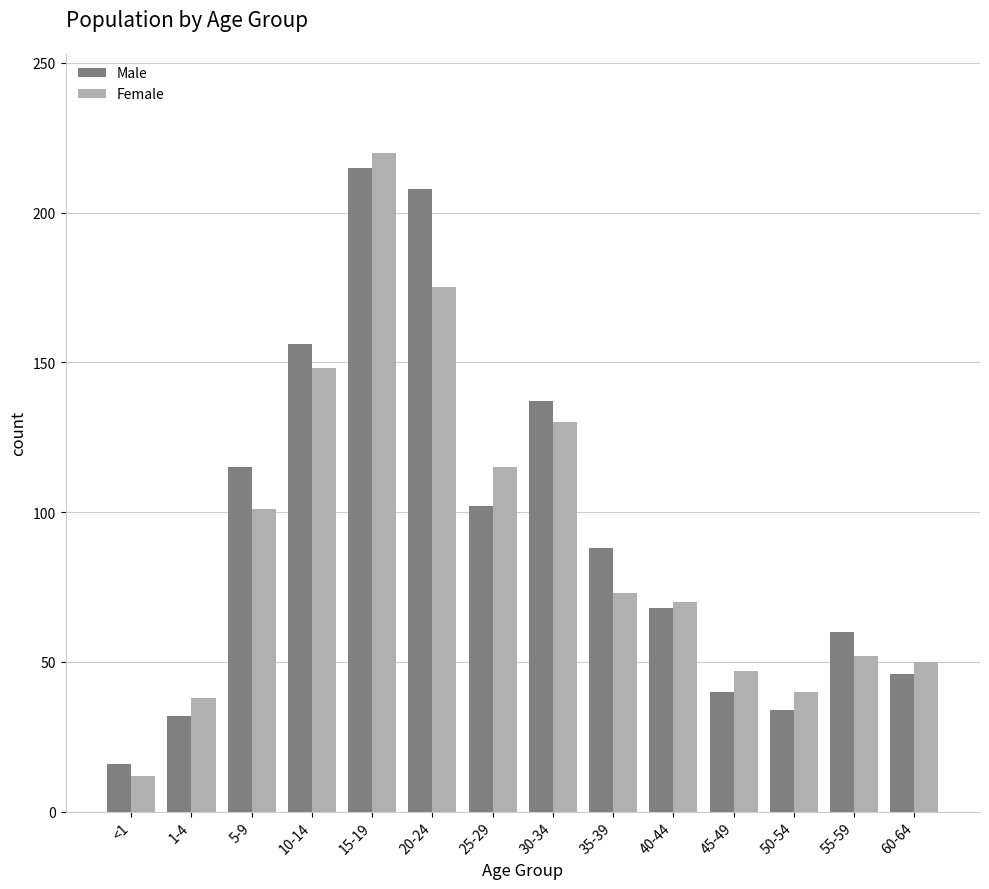

What position from the left is 10-14?

4